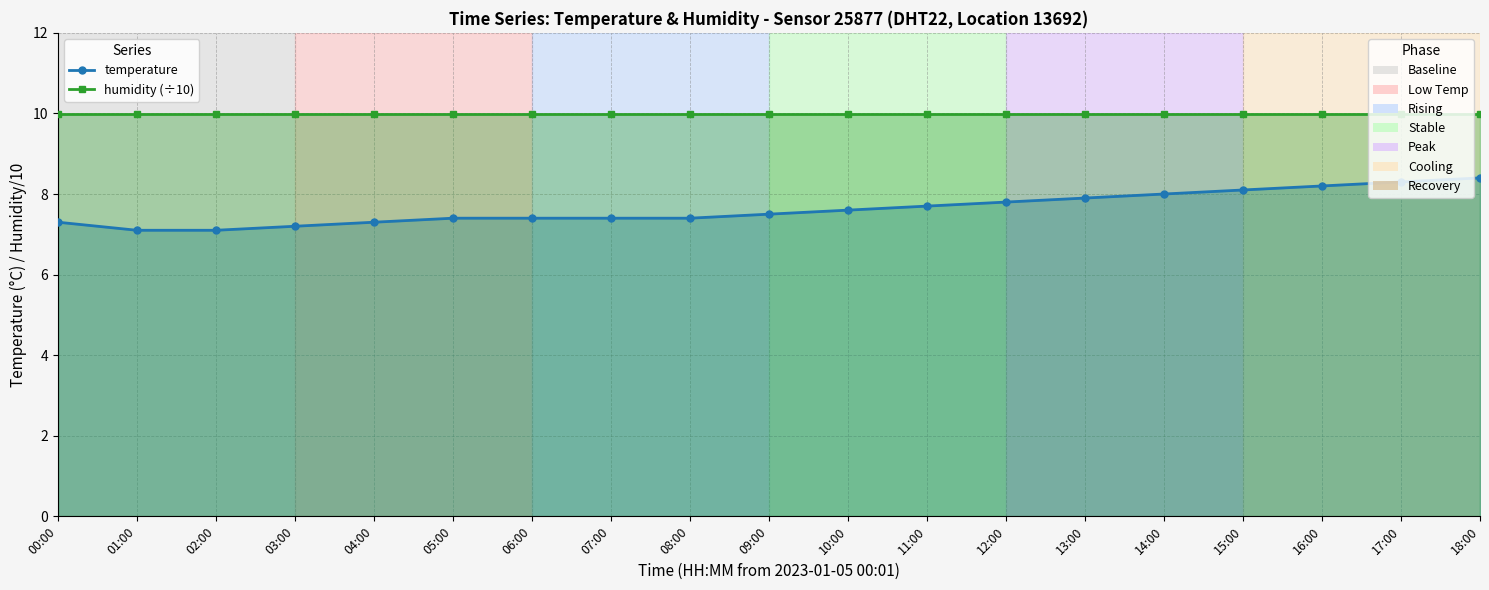

Between 17:00 and 01:00, which is larger?

17:00